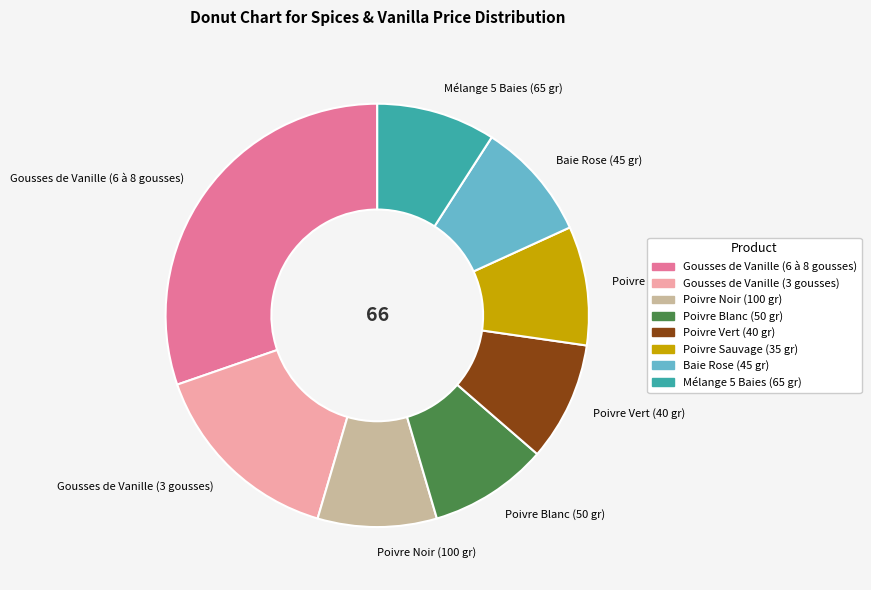

Do Poivre Noir (100 gr) and Poivre Blanc (50 gr) together represent more than half of the pie?

No